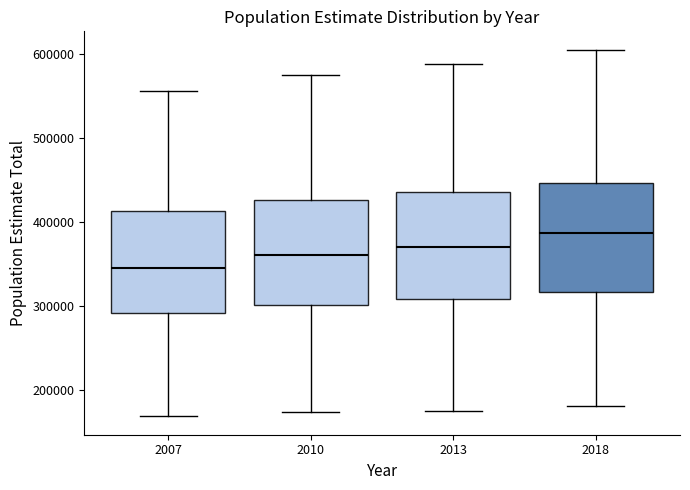

Where does the median line of the box at x = 2018 sit on the y-axis? The values are not printed on the chart, so give them approximately, as read against the axis.

390000